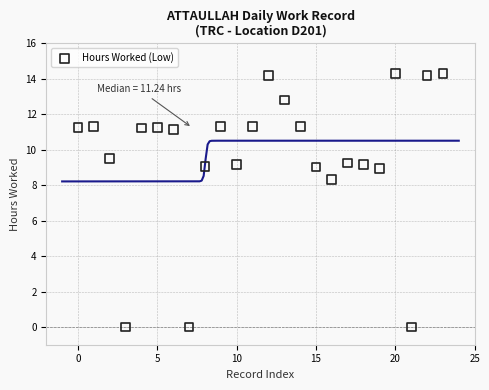

What Y value in the scatter plot is closest to 7?

8.3